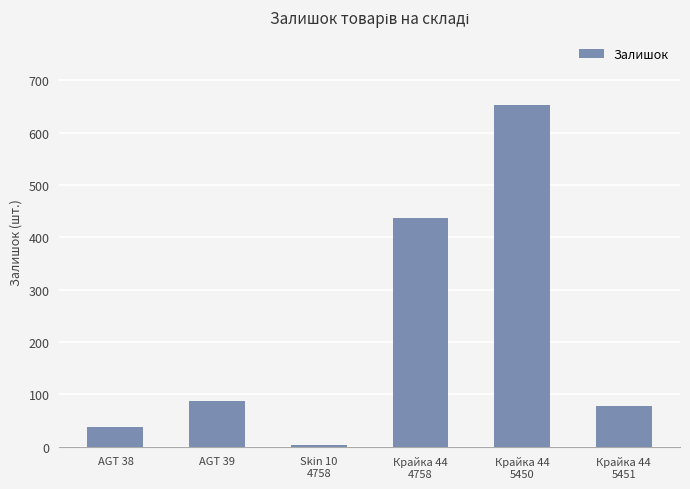

The chart shows a value of 38 at AGT 38. True or false?

True